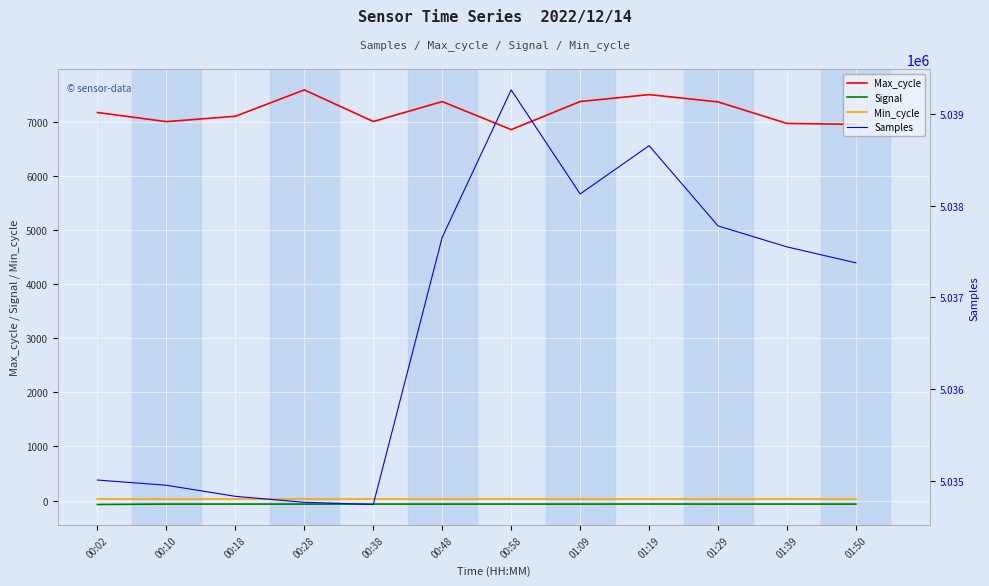

How many series are shown in this chart?

4